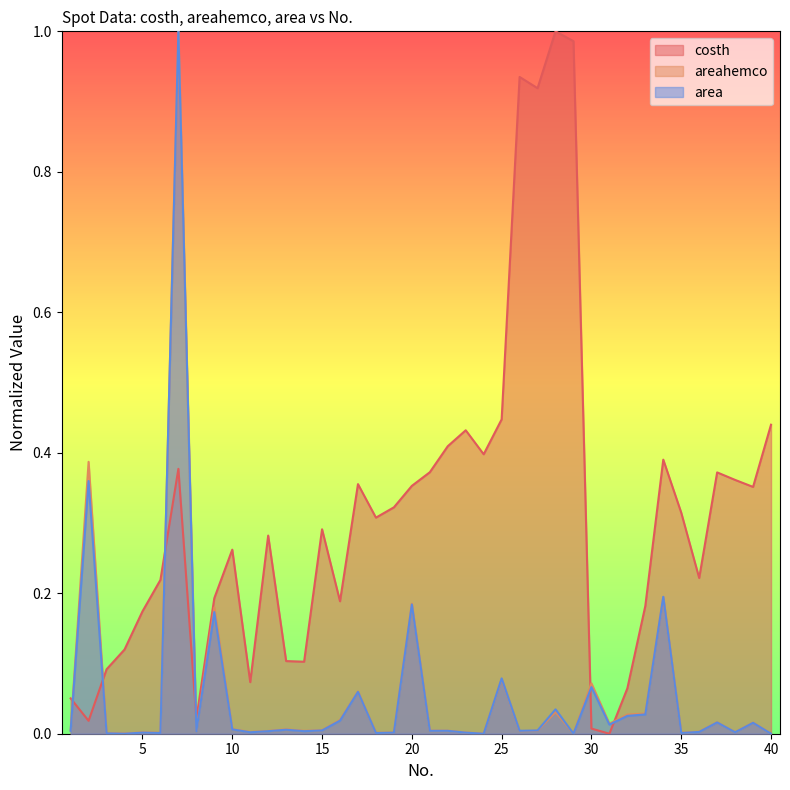

Which series ends up on top after the final intersection of areahemco and costh?

costh